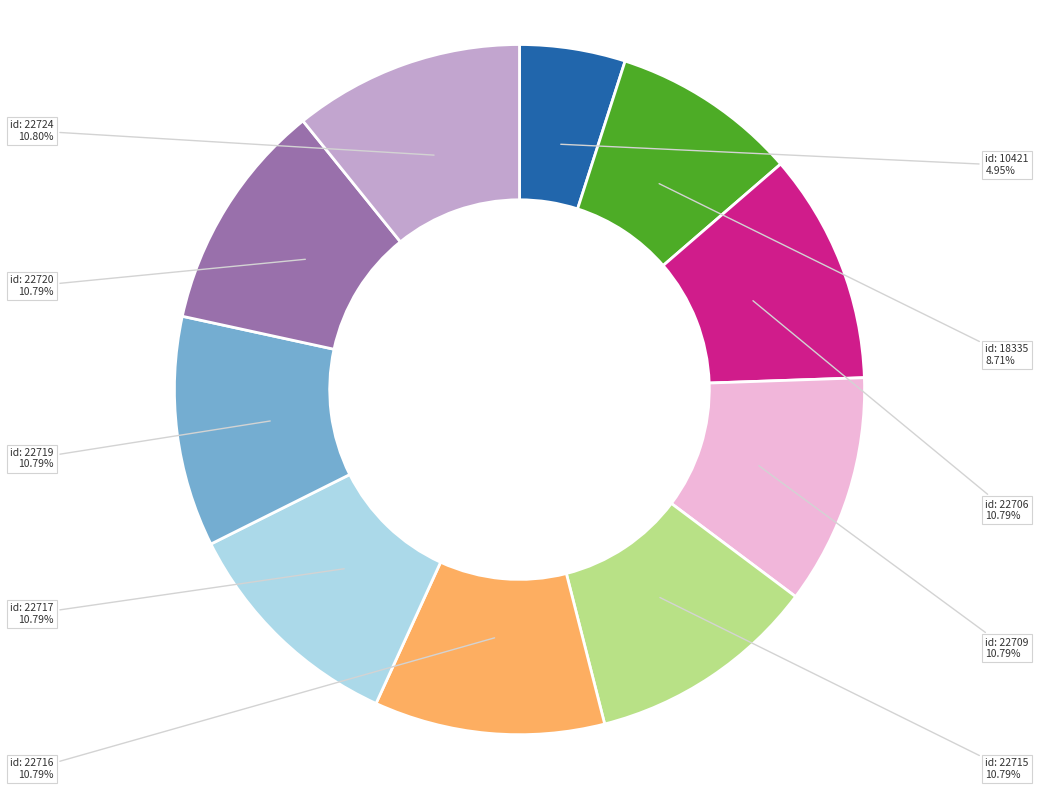

Is there a majority slice in this chart?

No